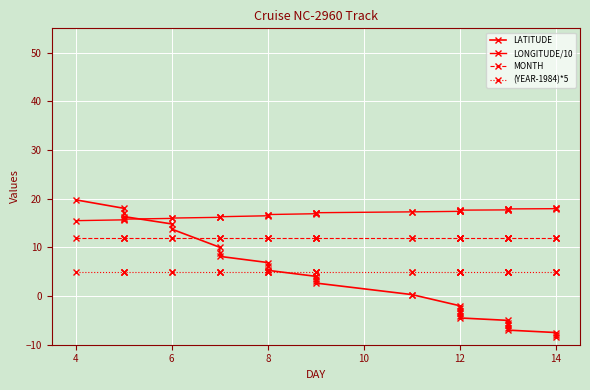

True or false: (YEAR-1984)*5 and MONTH cross at least once.

False